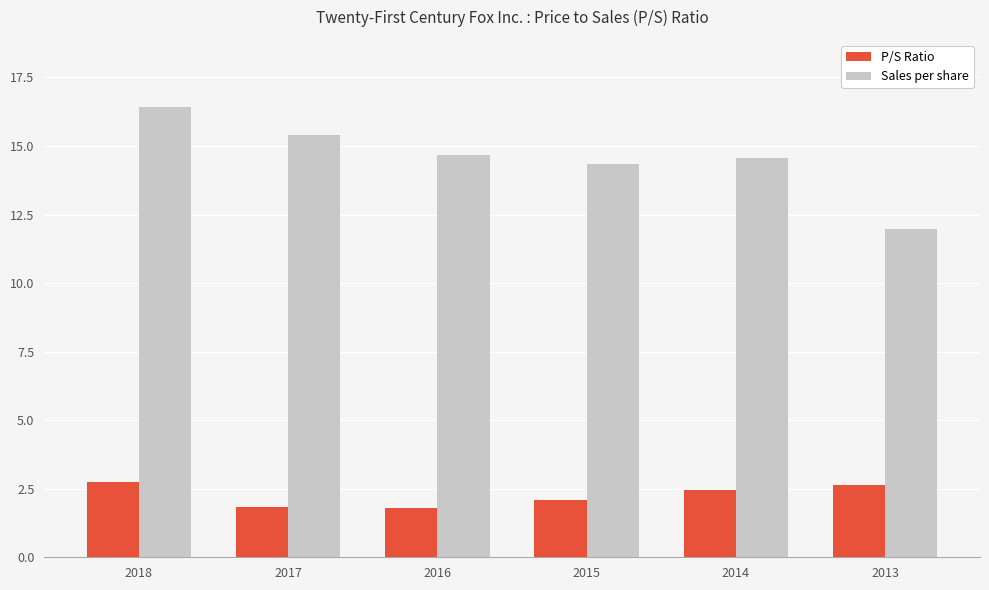

Is it true that P/S Ratio equals 0.8 at 2015?

False